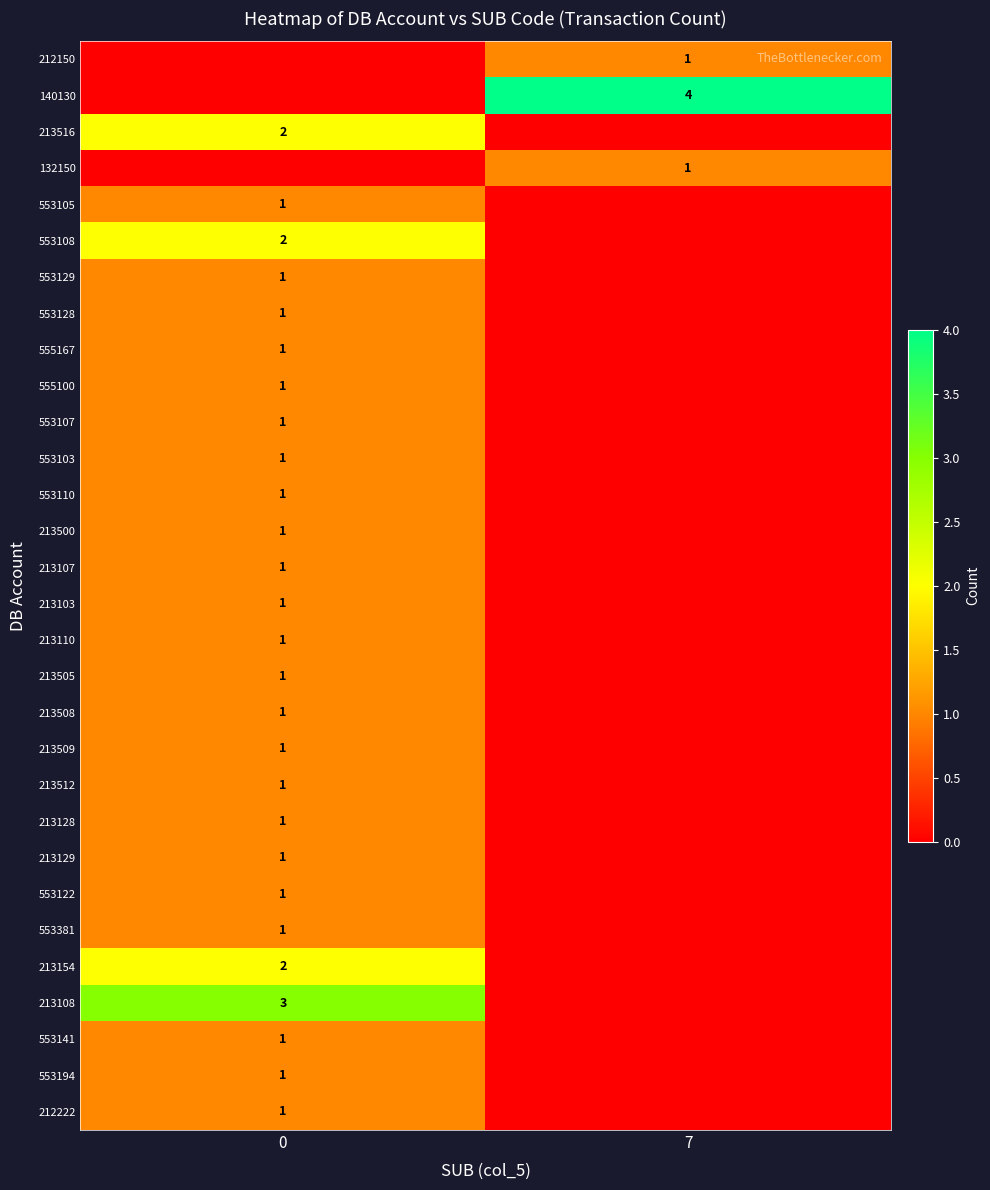

True or false: 555167 has a value of 1 at 0.

True